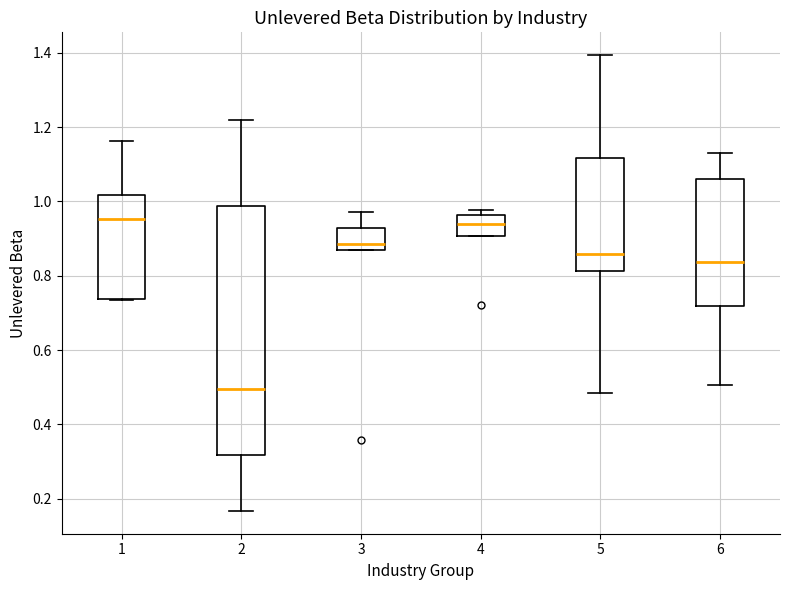

Where is the lower edge of the box at x = 4 on the y-axis? The values are not printed on the chart, so give them approximately, as read against the axis.

0.90